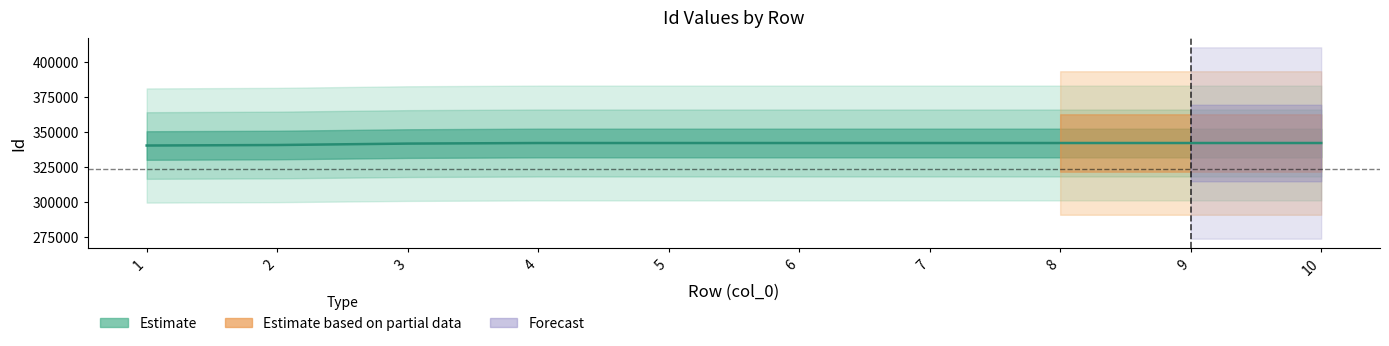

Reading left to right, transcribe all the data shown in this chart.

340409	340768	341791	342200	342201	342202	342203	342204	342205	342206